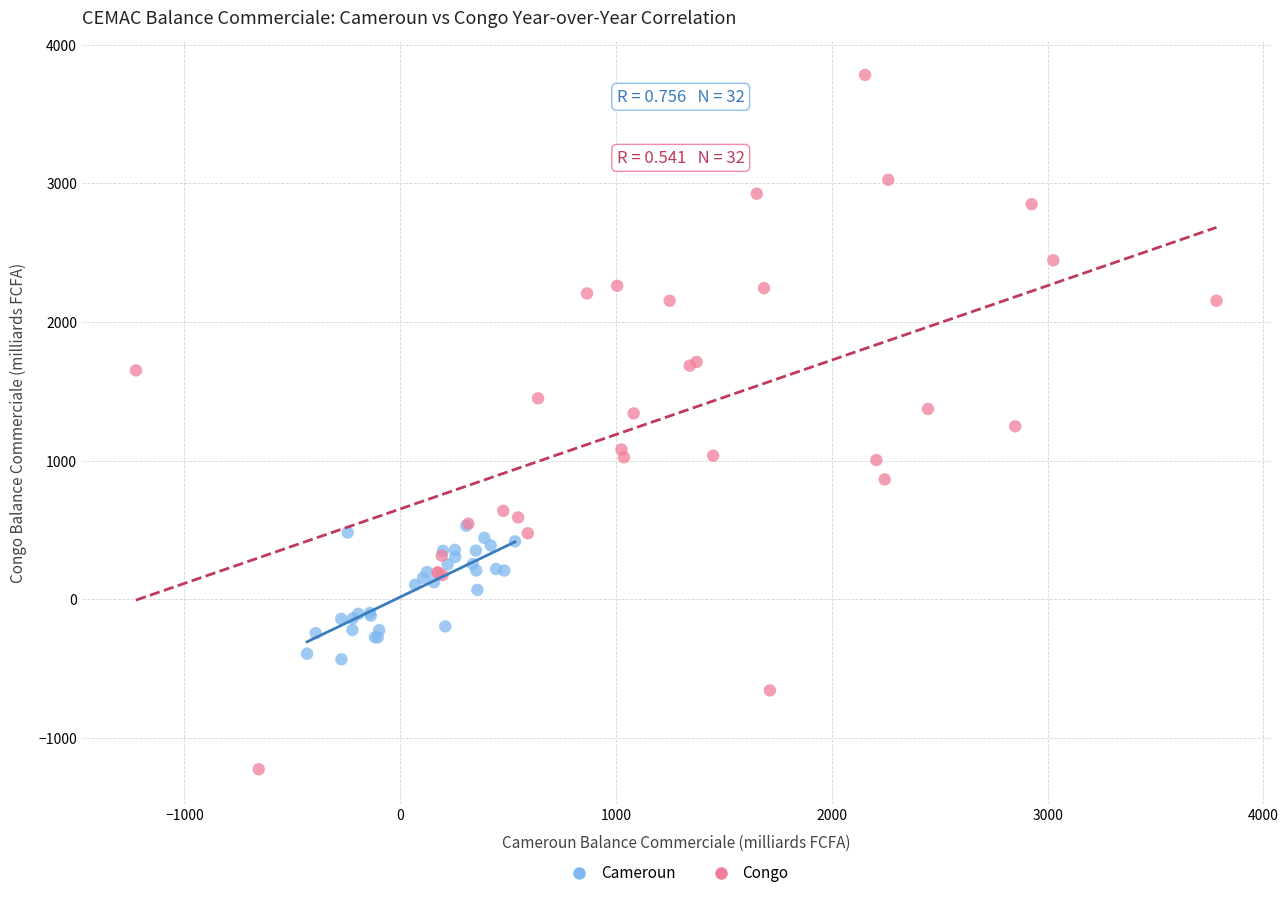

Which series has the largest Y range (max minus min)?

Congo